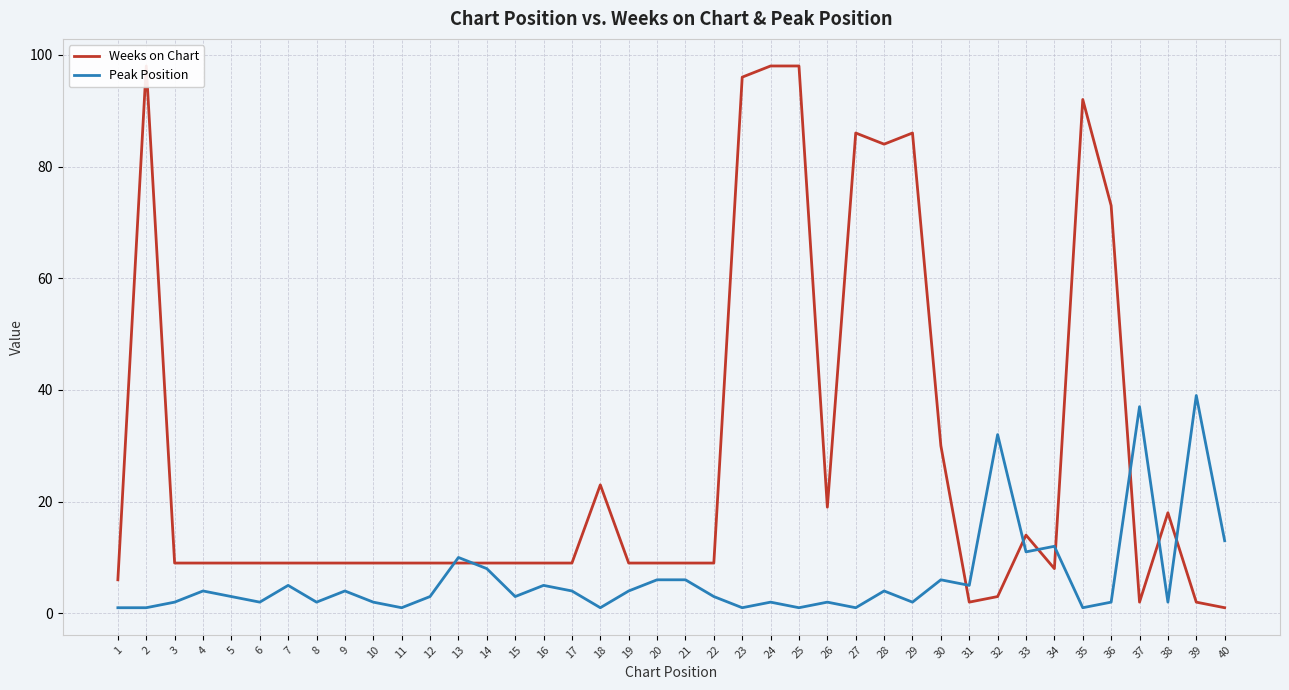

The value of Peak Position at 27 is 2. True or false?

False